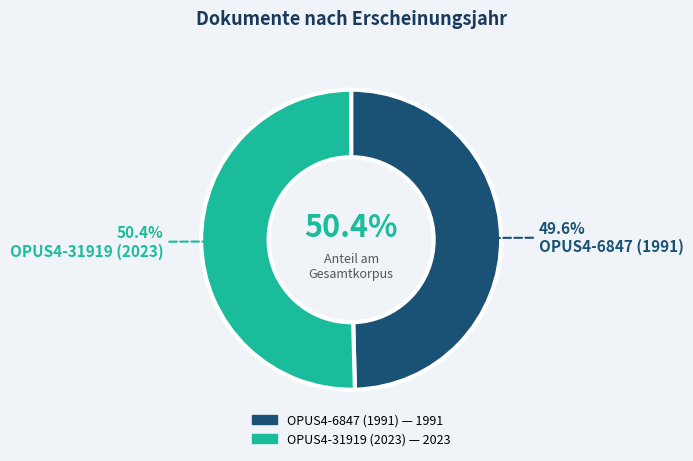

Rank the categories by value from highest to lowest.

OPUS4-31919 (2023), OPUS4-6847 (1991)